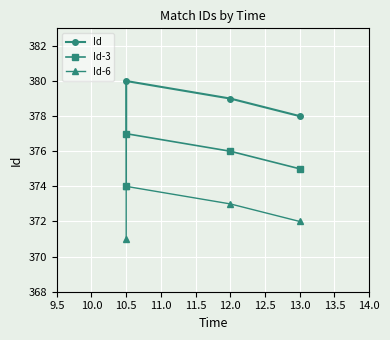

Is this an area chart (filled region under the line)?

No